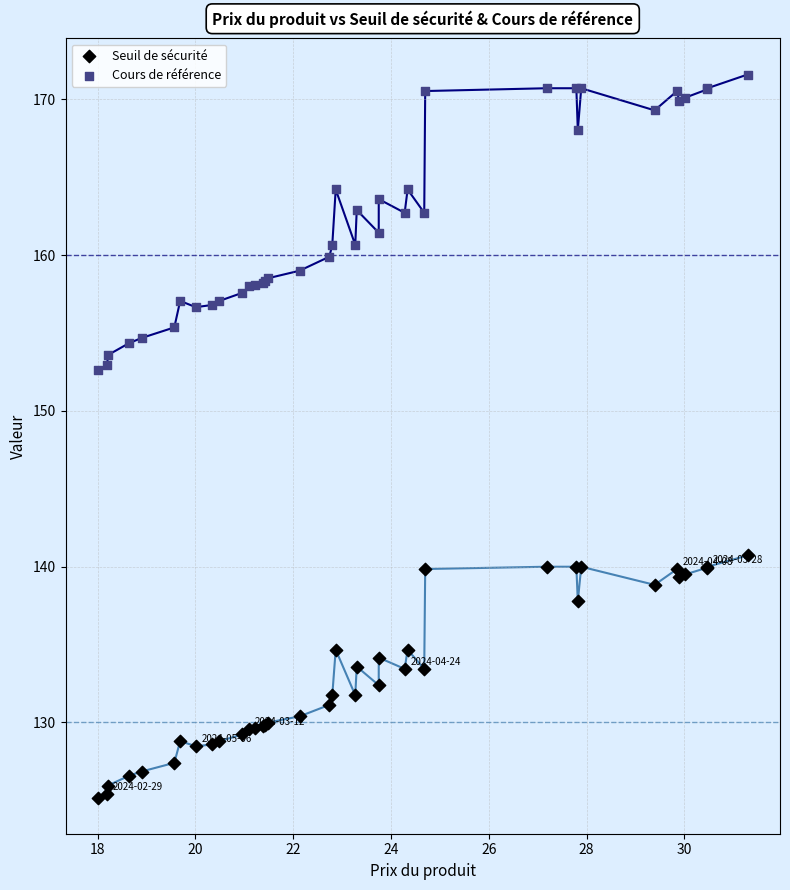

Which series contains the lowest Y value?

Seuil de sécurité